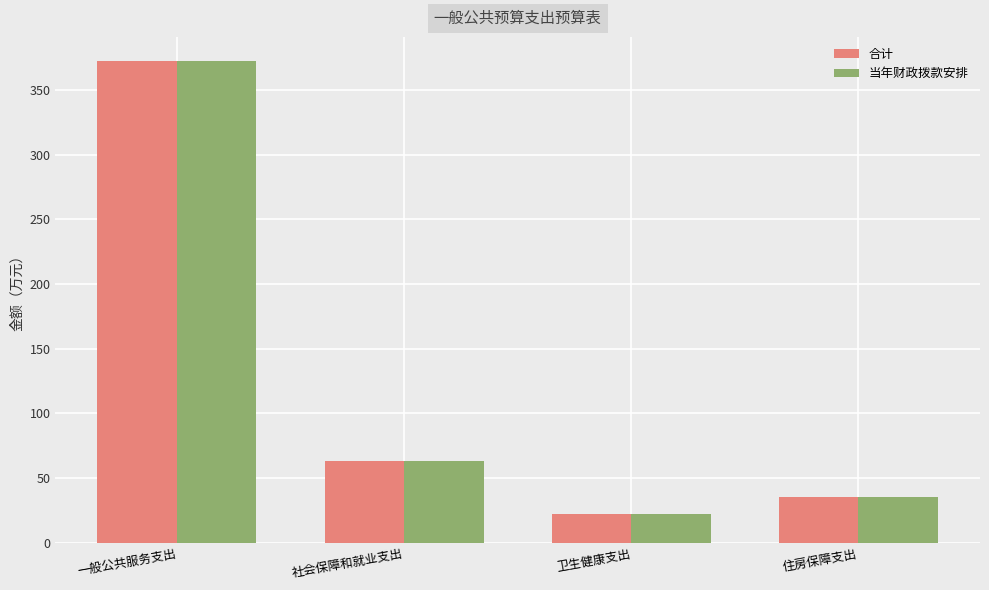

What is the difference between the second highest and minimum values in the 当年财政拨款安排 series?

40.9